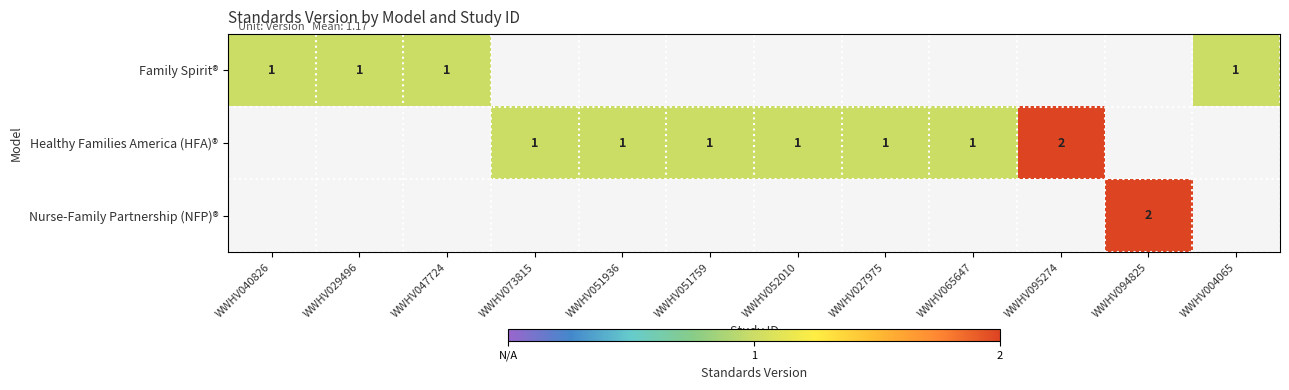

How many distinct data groups are displayed?

3